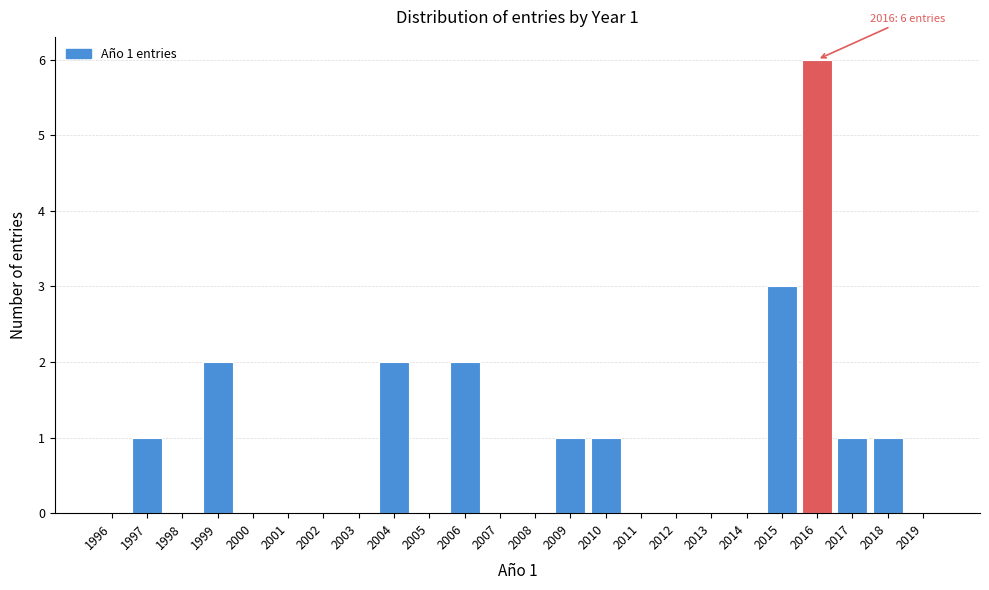

Reading right to left, what are all the values shown in this chart?

2019=0	2018=1	2017=1	2016=6	2015=3	2014=0	2013=0	2012=0	2011=0	2010=1	2009=1	2008=0	2007=0	2006=2	2005=0	2004=2	2003=0	2002=0	2001=0	2000=0	1999=2	1998=0	1997=1	1996=0